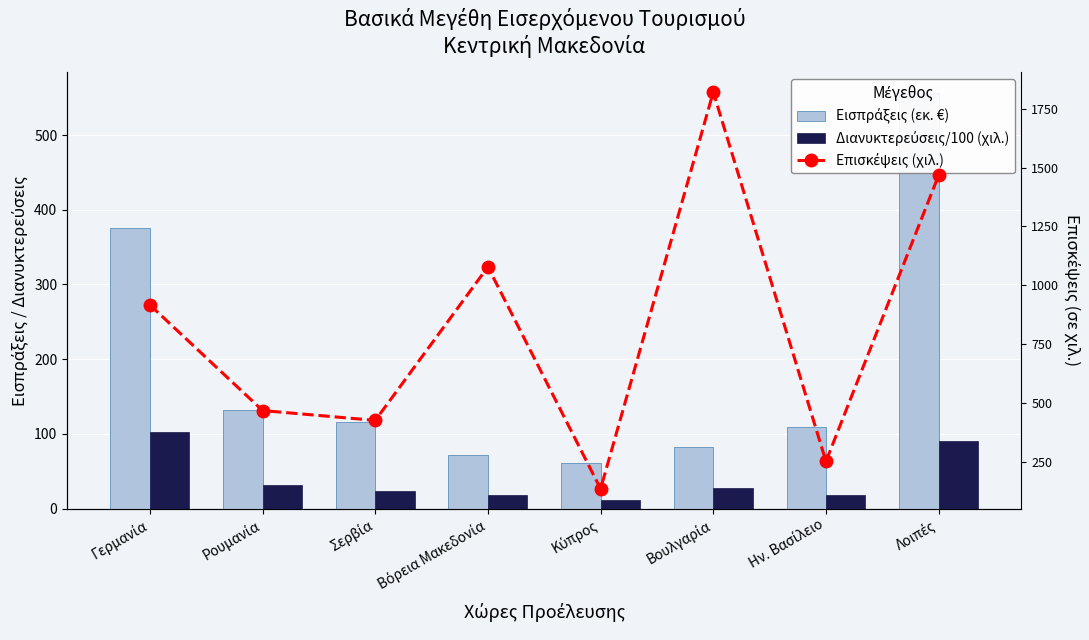

Does the chart contain any negative values?

No